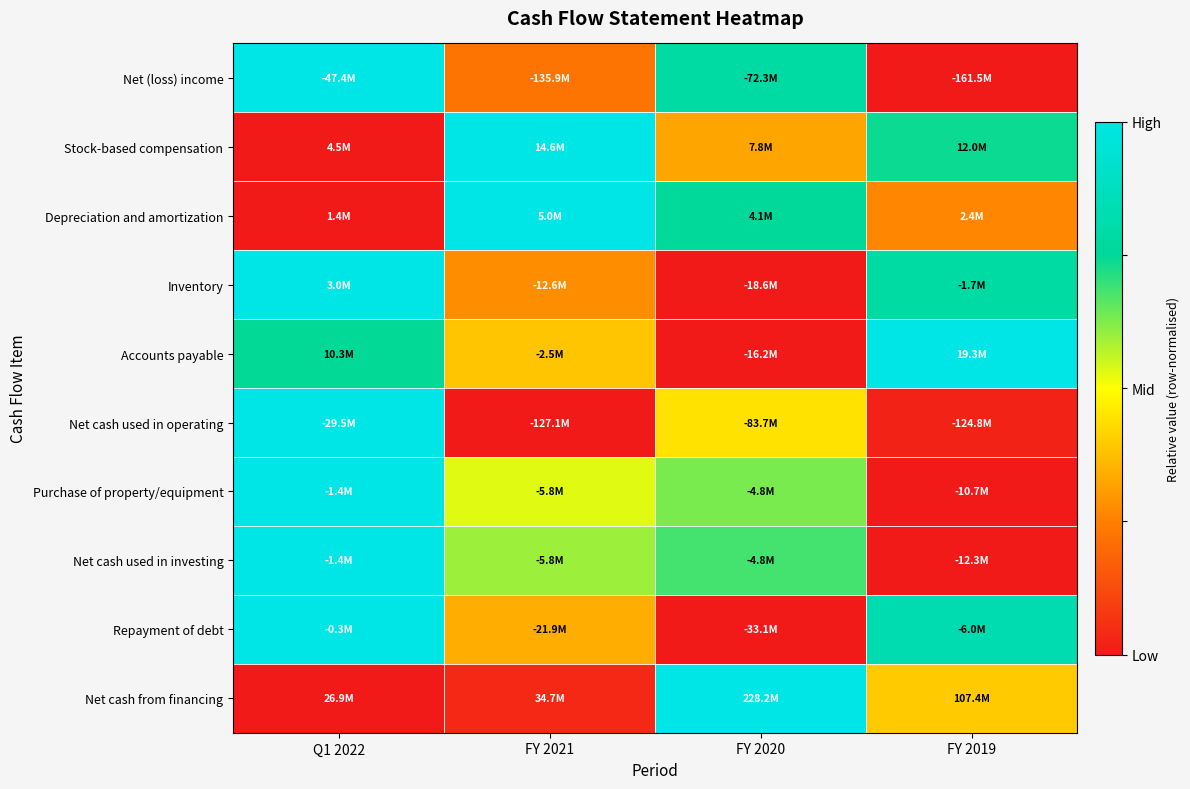

What is the greatest value displayed?

1.0